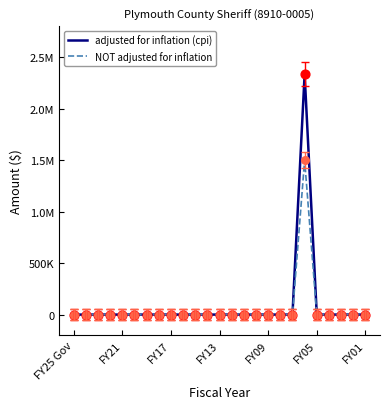

What are all the series names shown in the legend?

adjusted for inflation (cpi), NOT adjusted for inflation